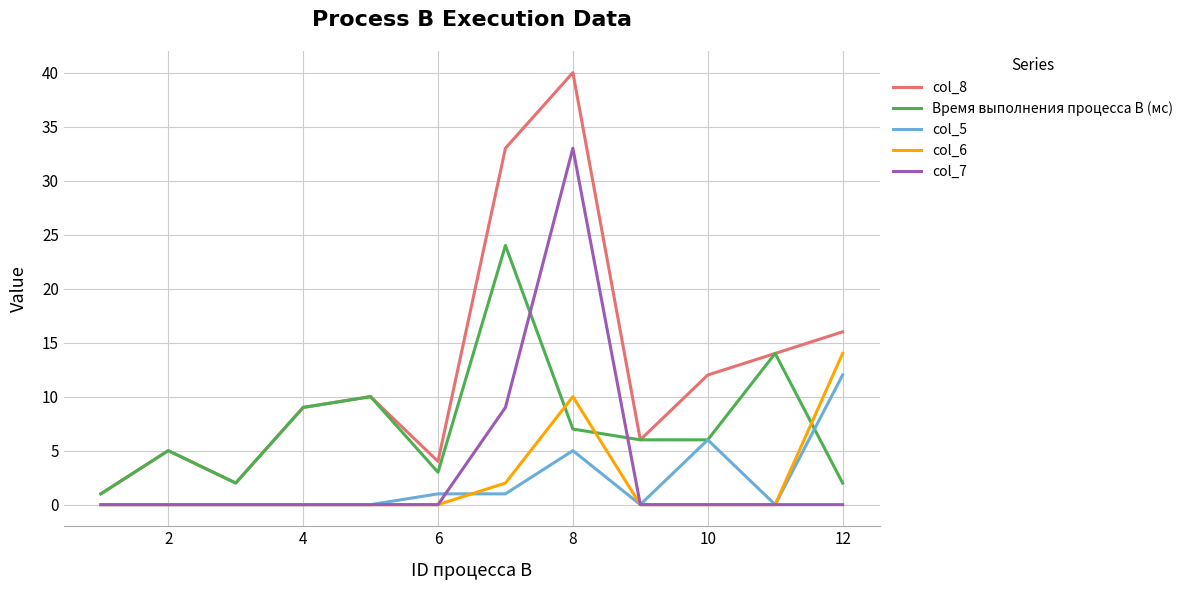

True or false: col_7 and col_8 cross at least once.

False